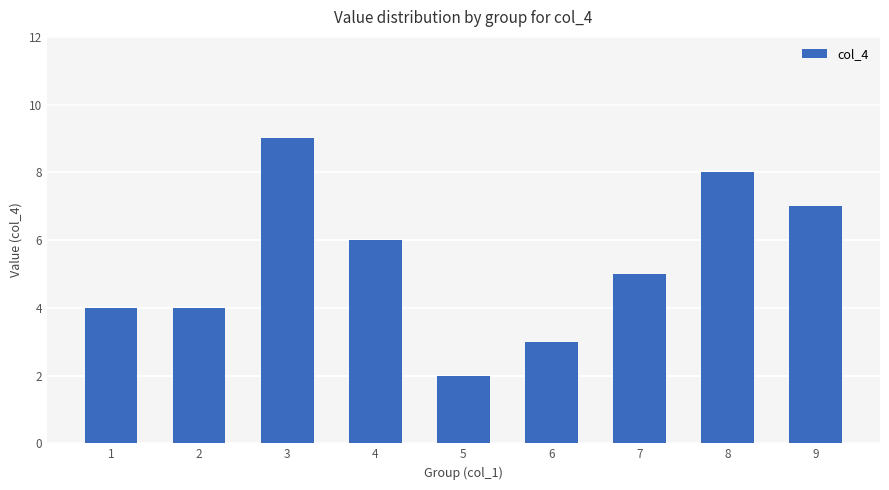

What is the change in value from 4 to 9?

+1